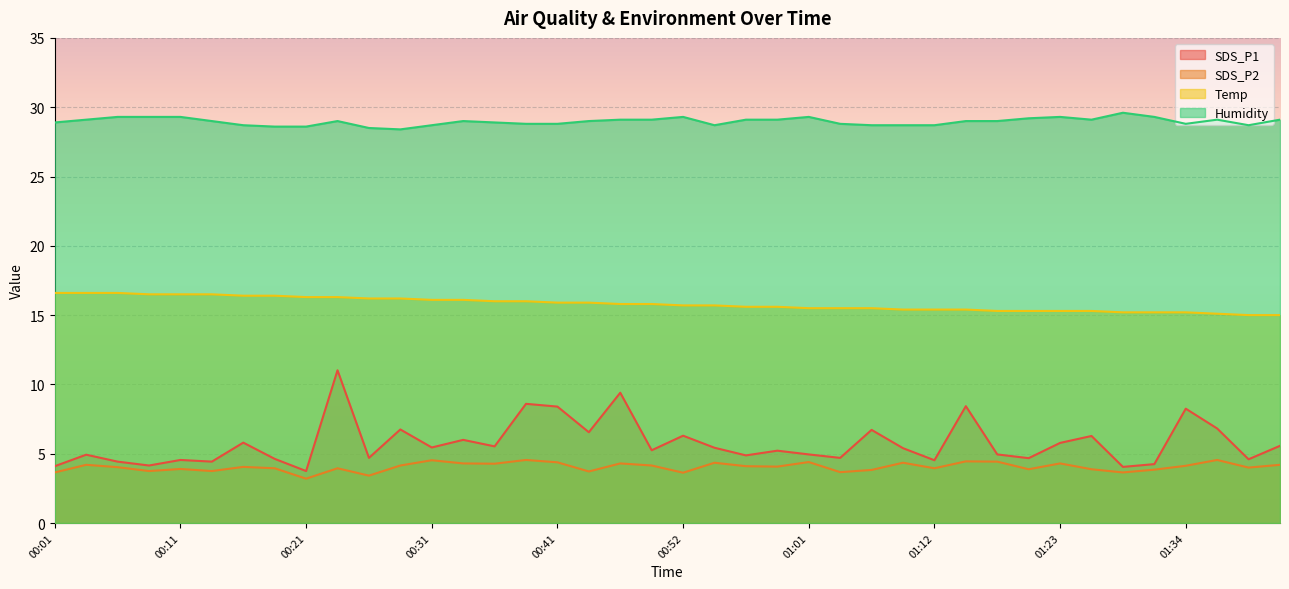

At which category is the sum across all series the highest?

00:23